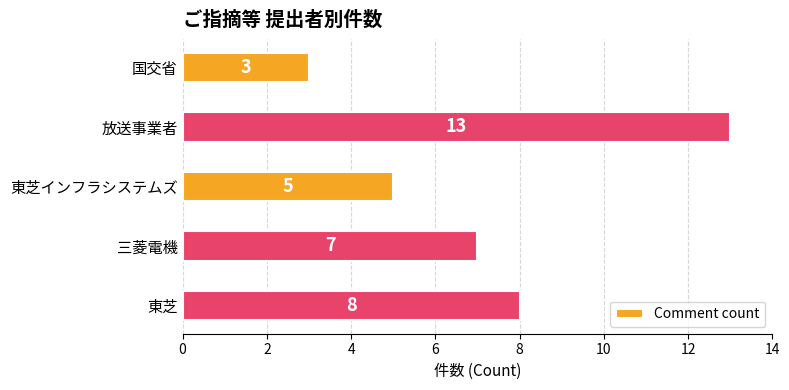

List the labels in order of value, smallest first.

国交省, 東芝インフラシステムズ, 三菱電機, 東芝, 放送事業者